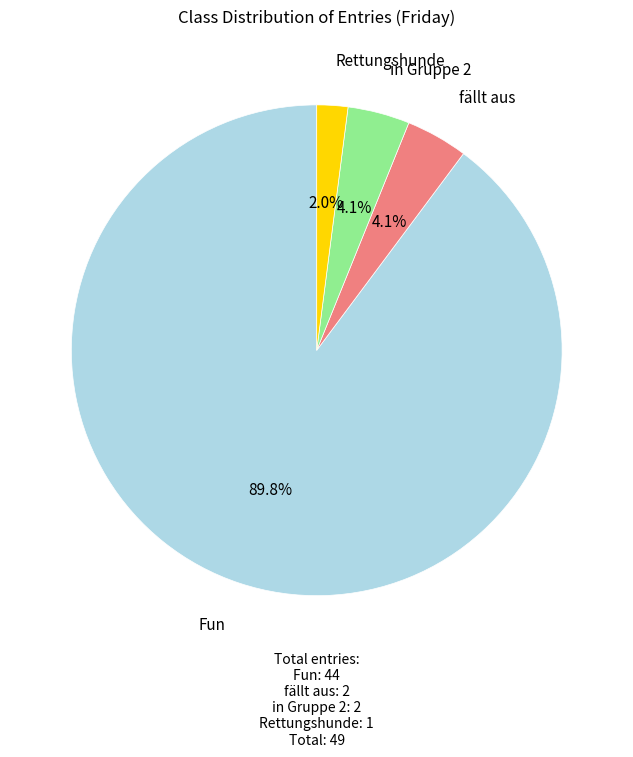

Is there a majority slice in this chart?

Yes